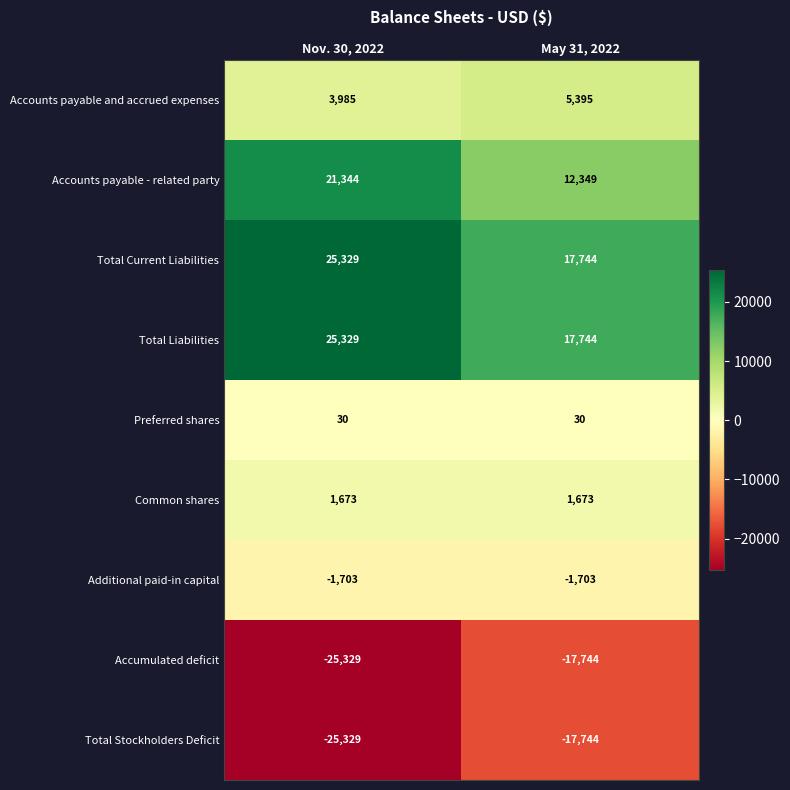

What is the smallest value displayed?

-25329